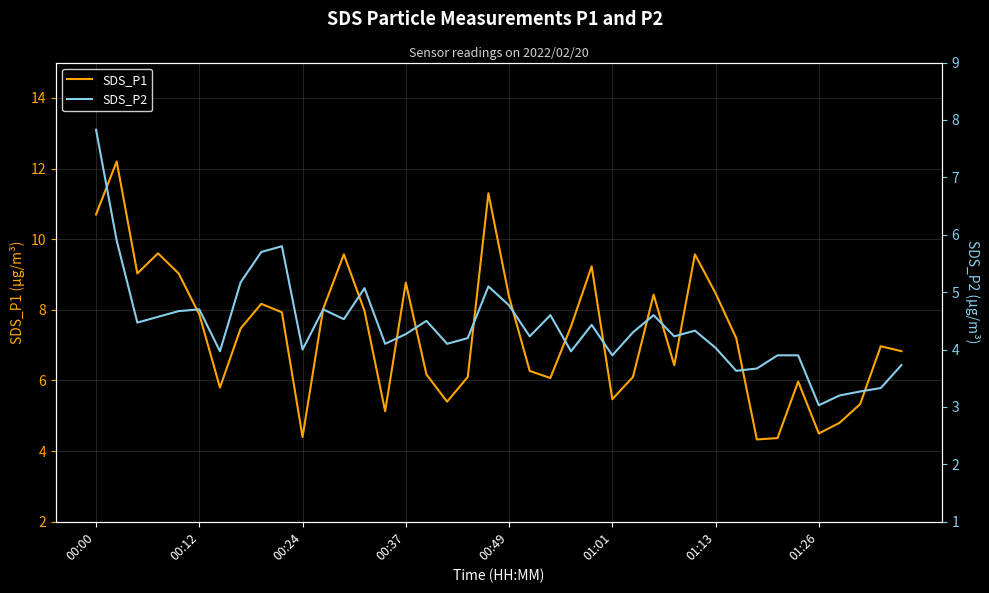

At 38, list the series in order from largest to smallest.

SDS_P1, SDS_P2